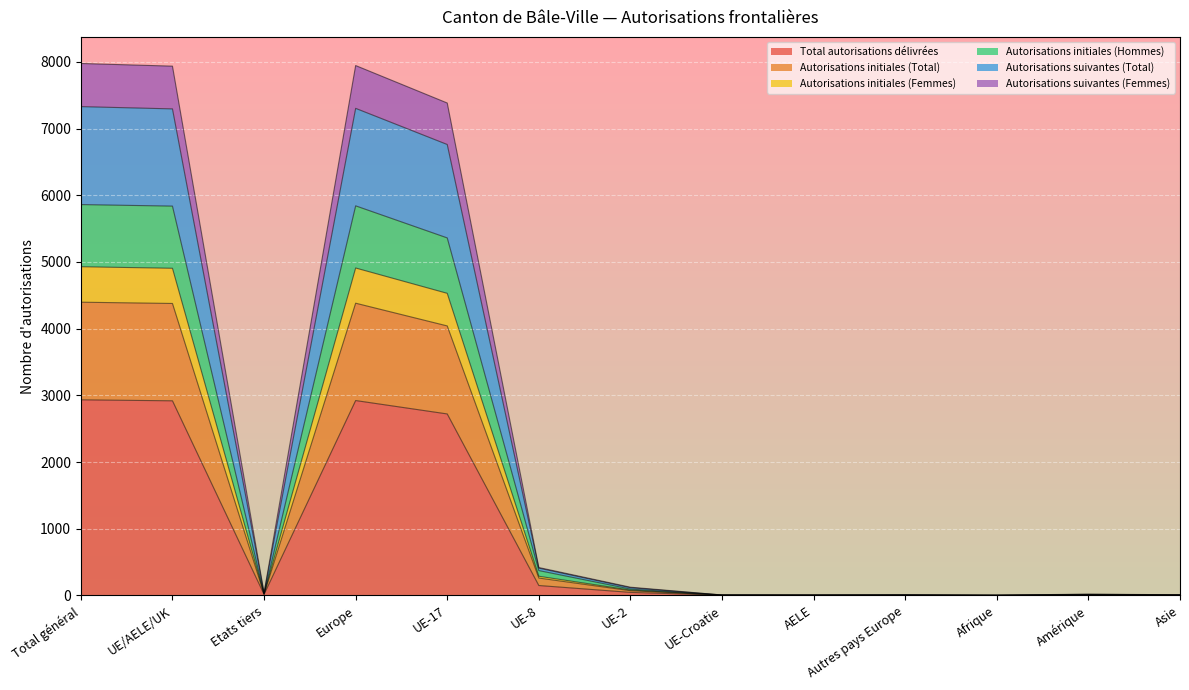

Which label corresponds to the smallest value in the chart?

Afrique